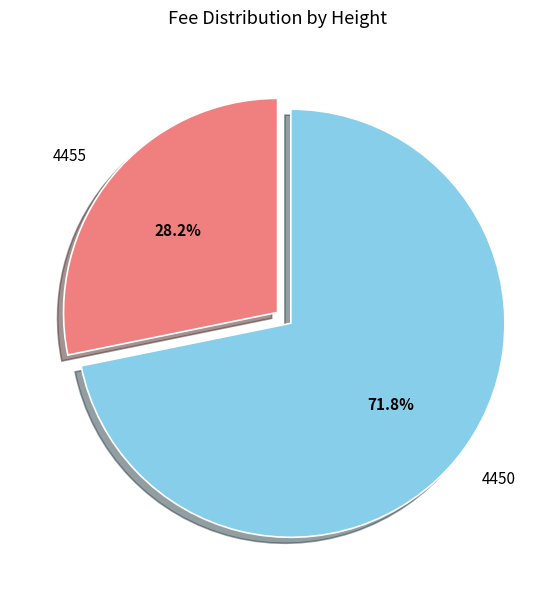

Which slice is the smallest?

4455